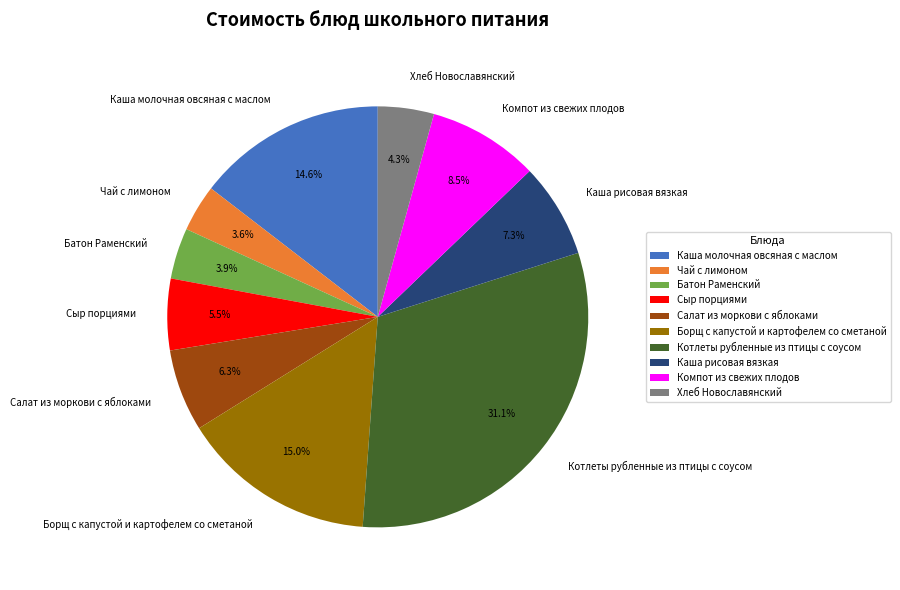

To the nearest percent, what is the average slice percentage?

10%